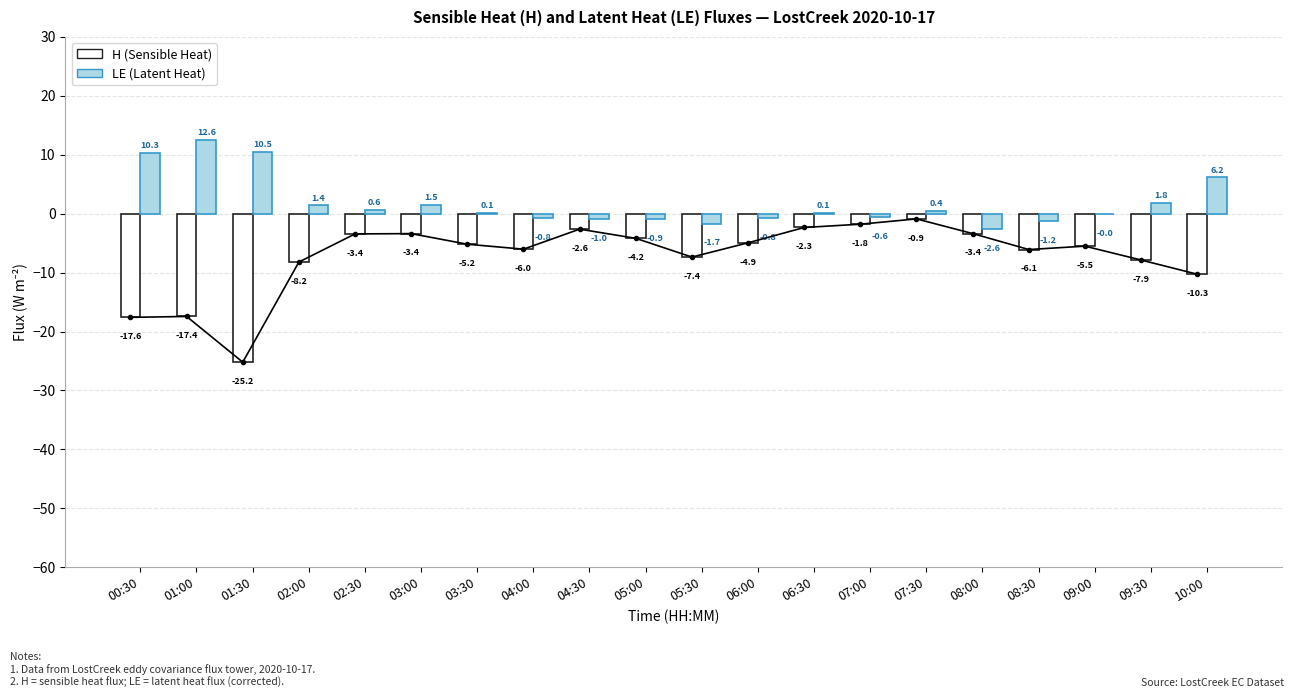

What is the value of the H (Sensible Heat) bar at the 13th from the left?

-2.3